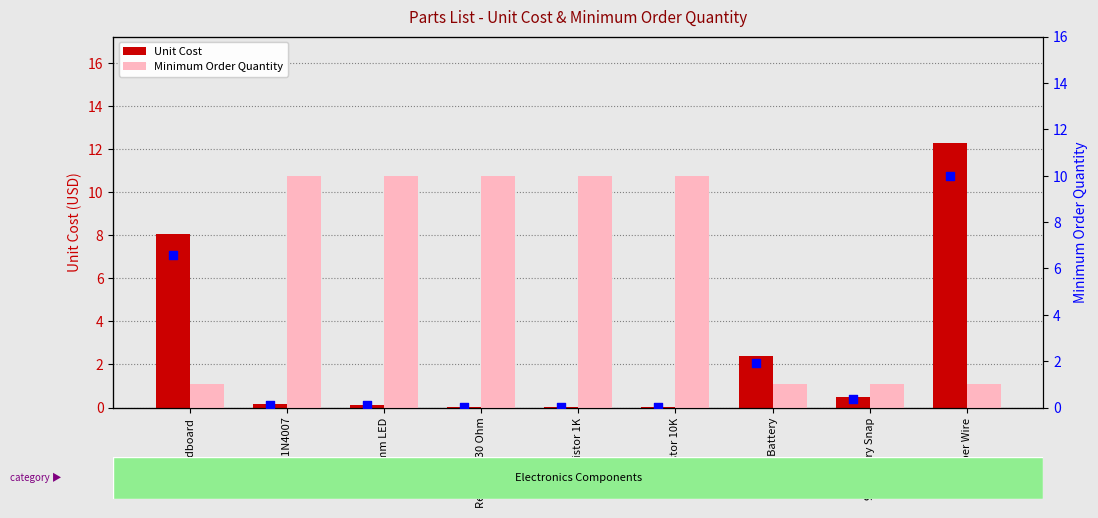

Which series has the largest total across all categories?

Unit Cost (percentile)